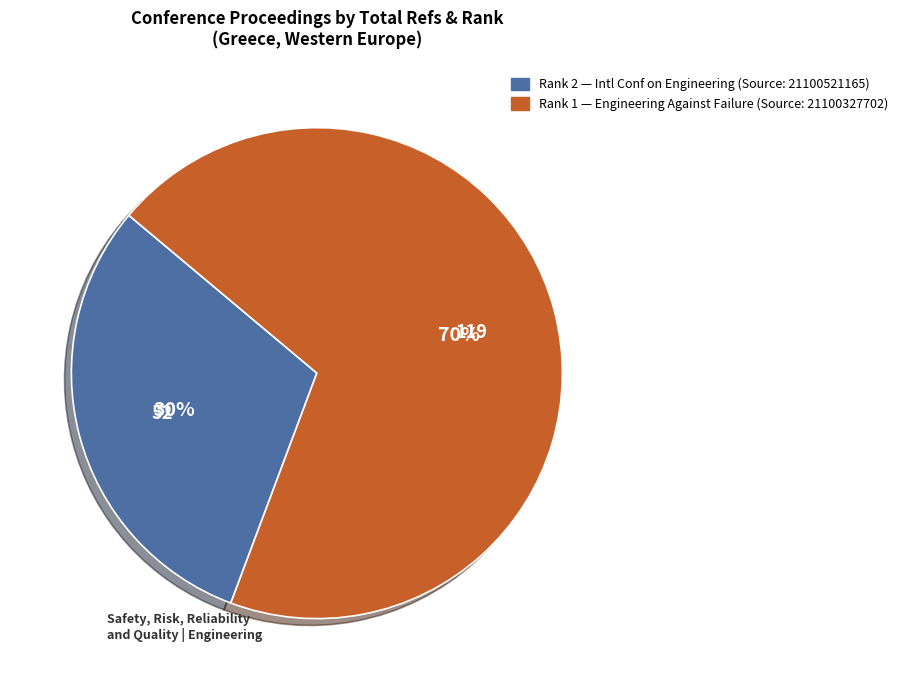

Do Rank 1 and Rank 2 together represent more than half of the pie?

Yes